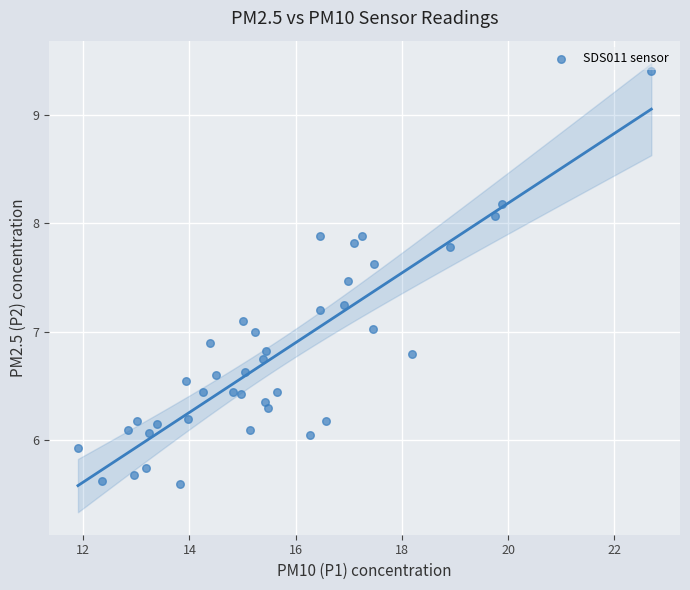

What is the range of X values (max minus min)?

10.8